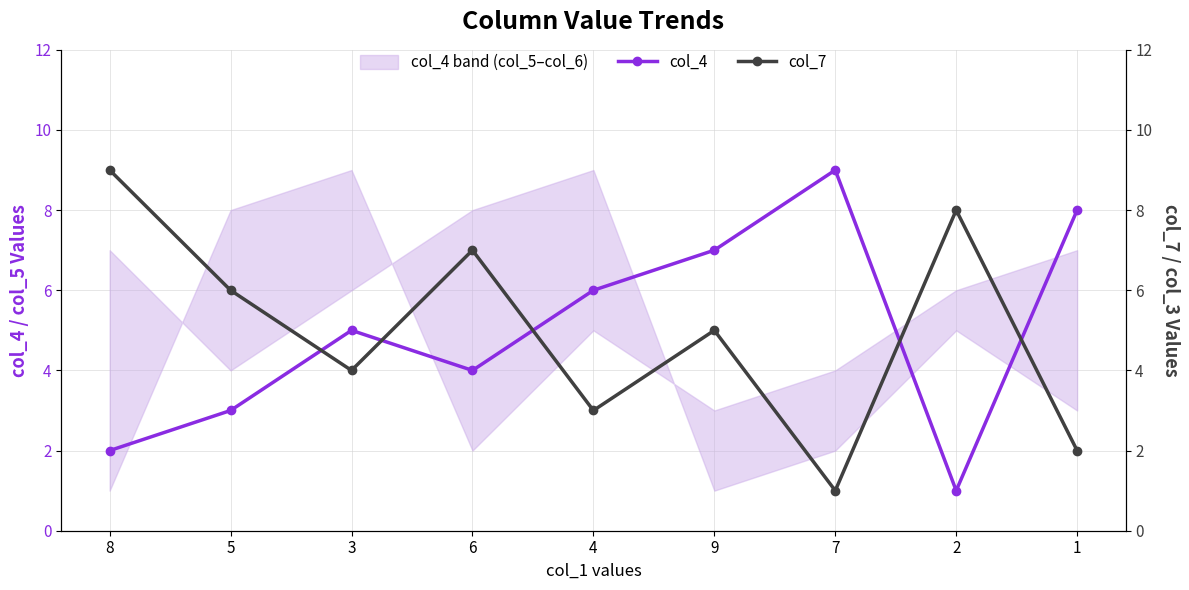

Count the number of data series in this chart.

2